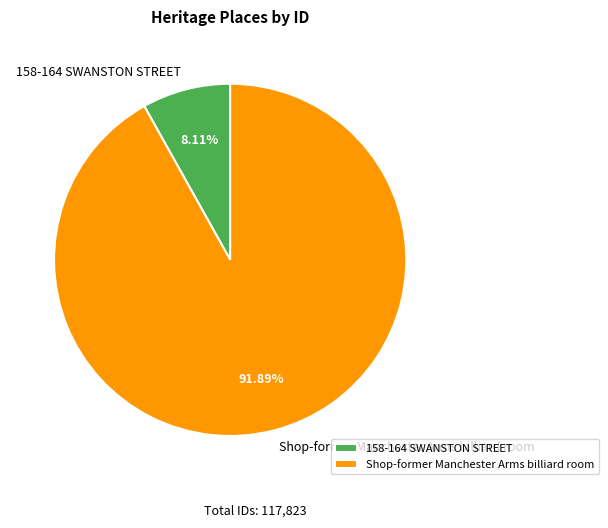

To the nearest percent, what is the combined percentage of 158-164 SWANSTON STREET and Shop-former Manchester Arms billiard room?

100%